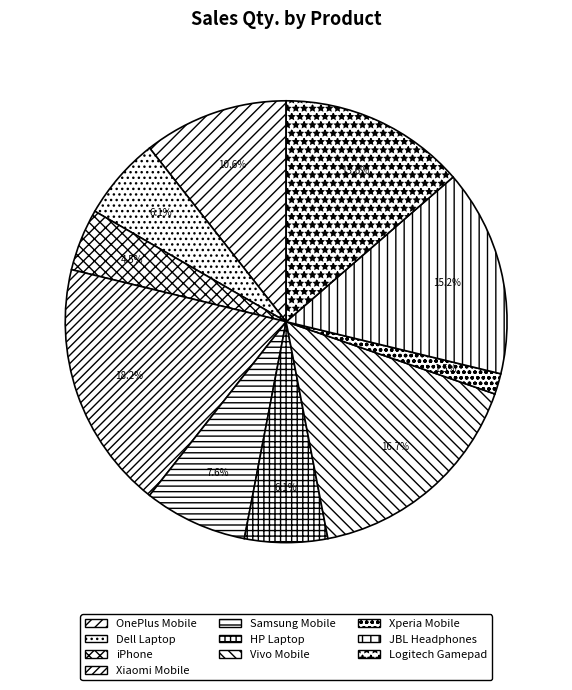

Is it true that Vivo Mobile is 17% of the pie?

True